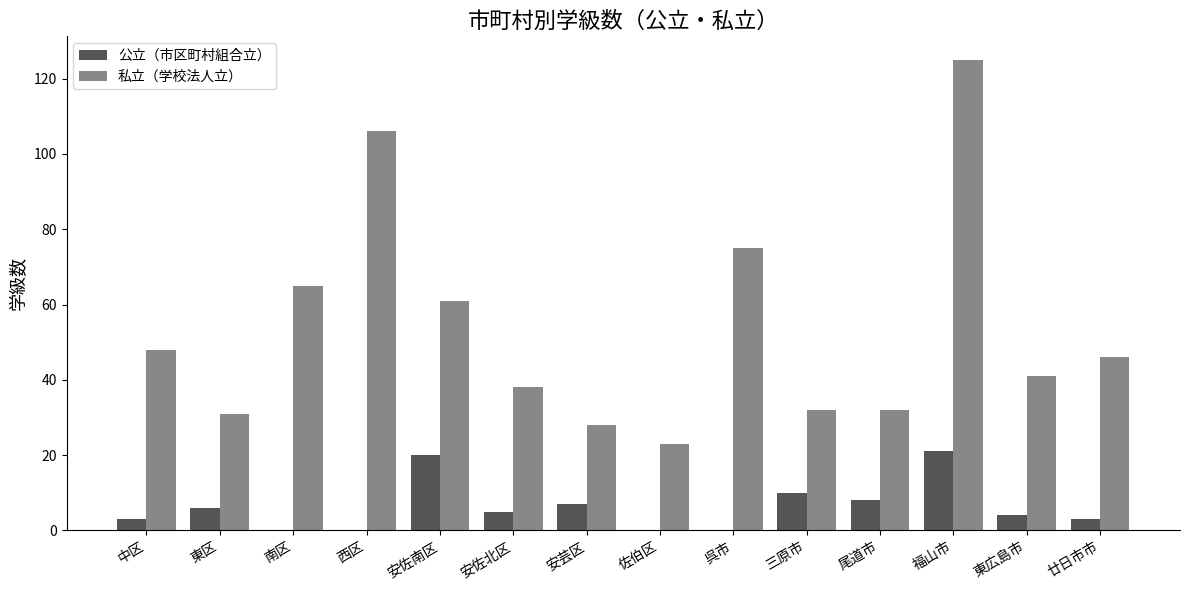

What is the sum of the 公立（市区町村組合立） values at 三原市 and 東区?

16